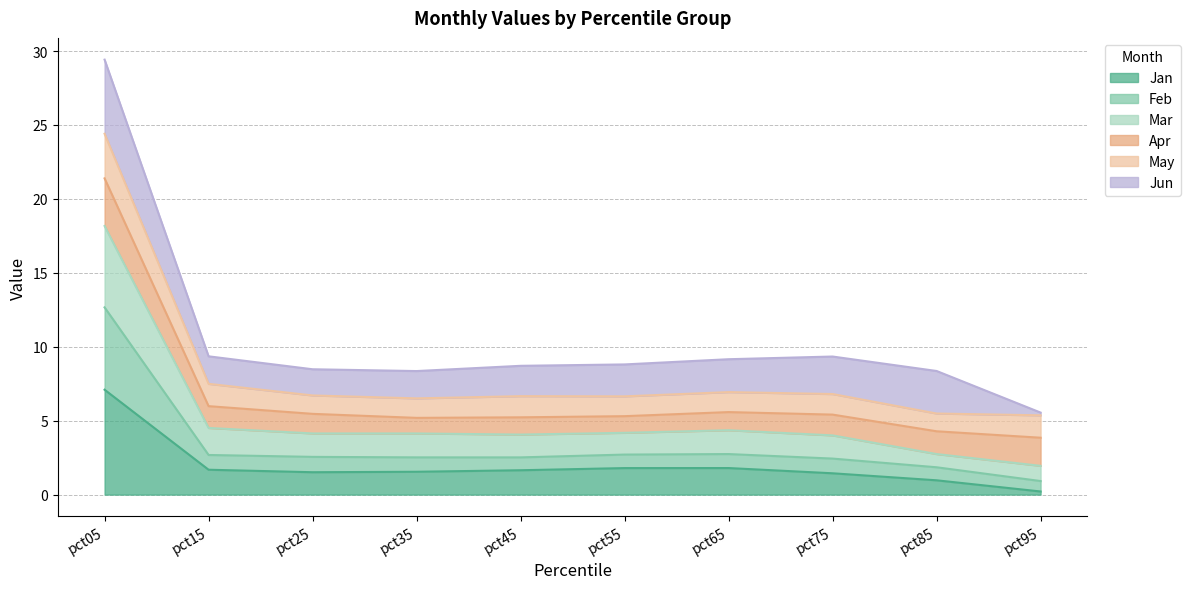

At which label does Jan reach its peak?

pct05